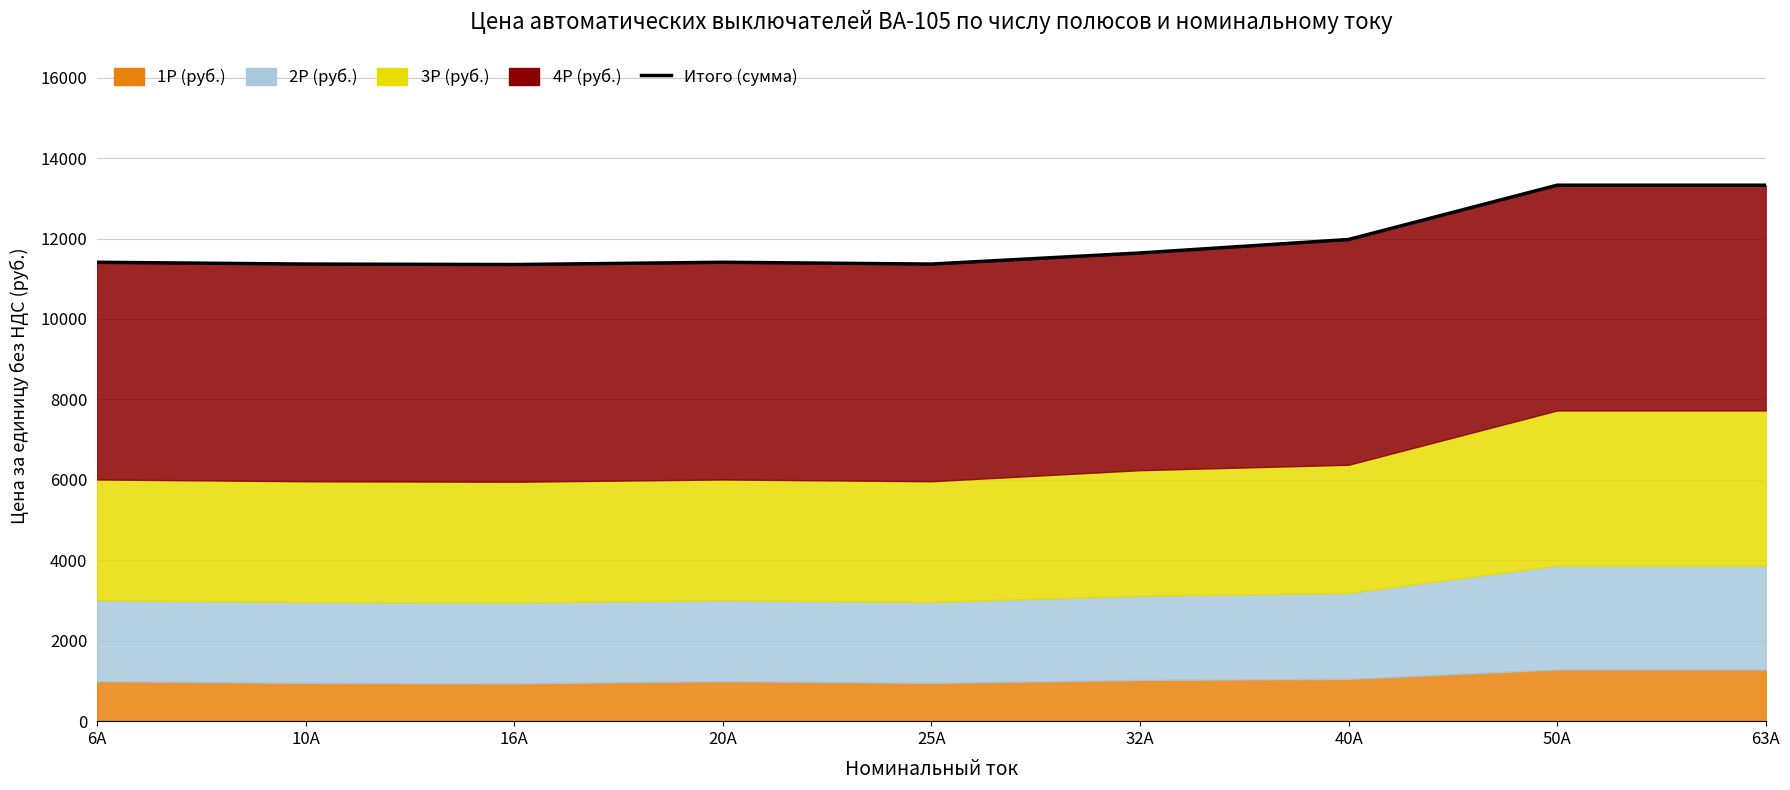

What is the label of the 7th point from the right?

16A